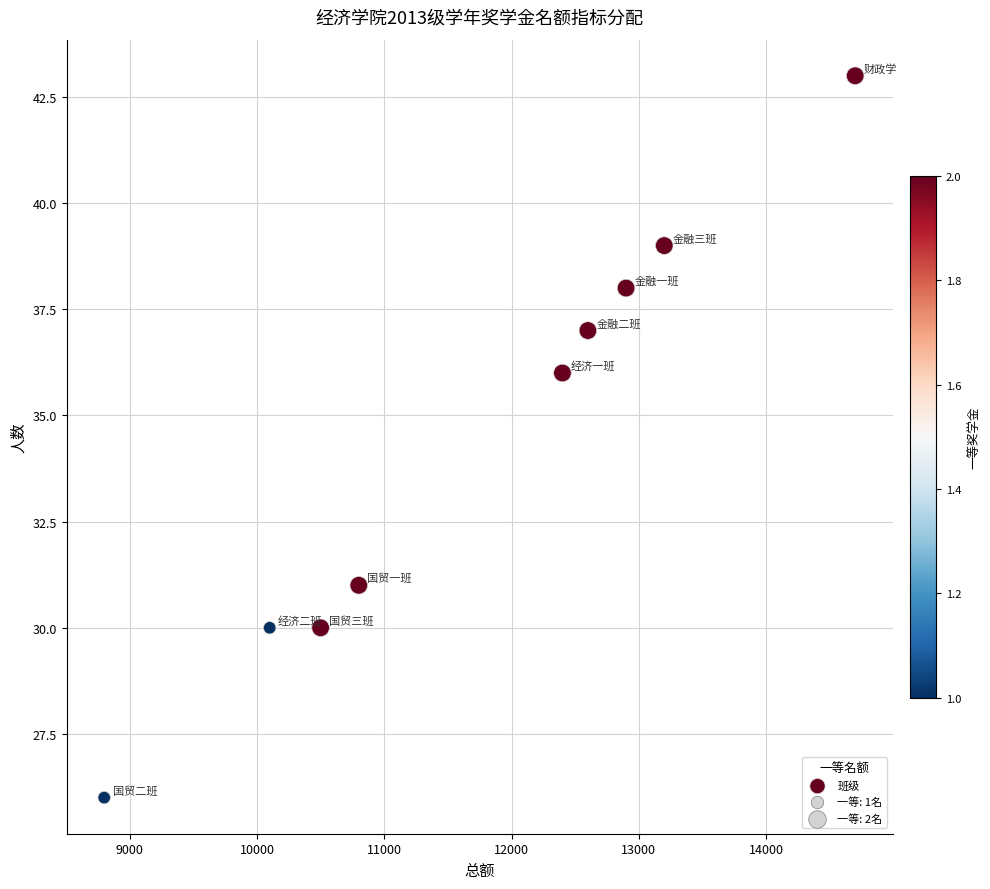

What is the average X value?

11778